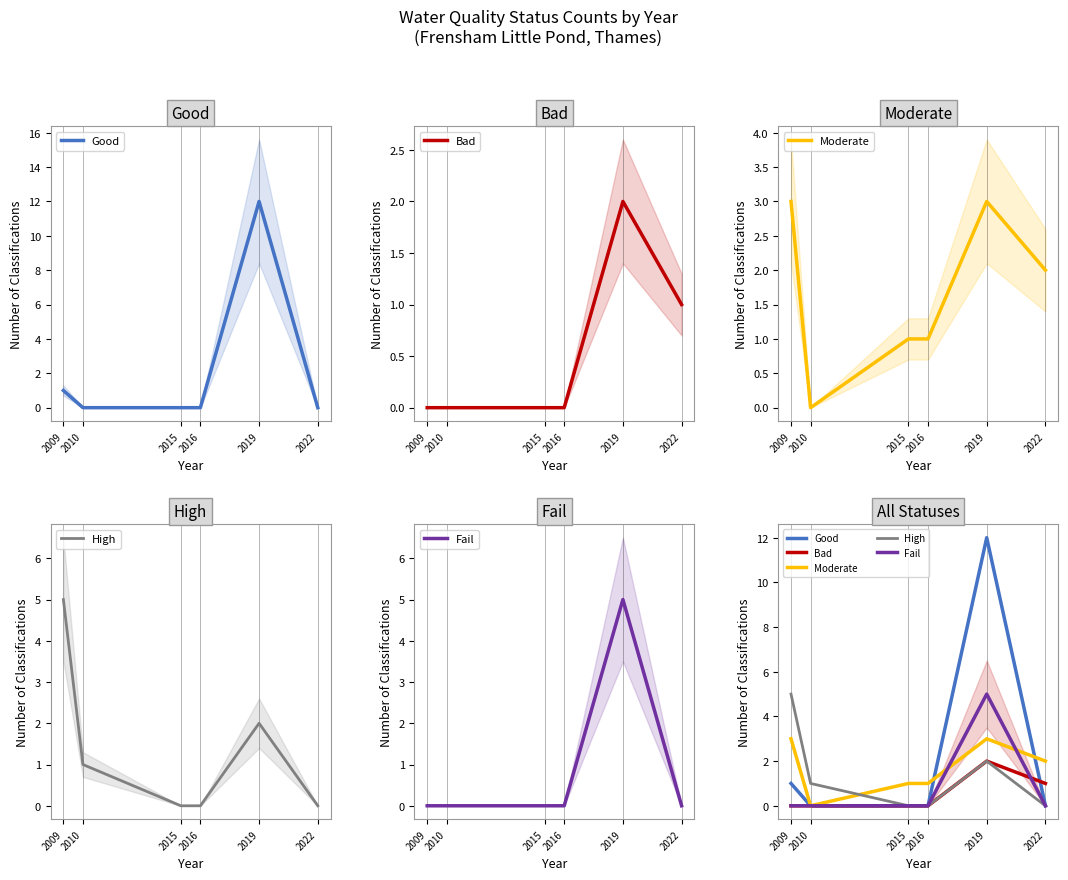

How many values in the Bad series exceed 0?

2